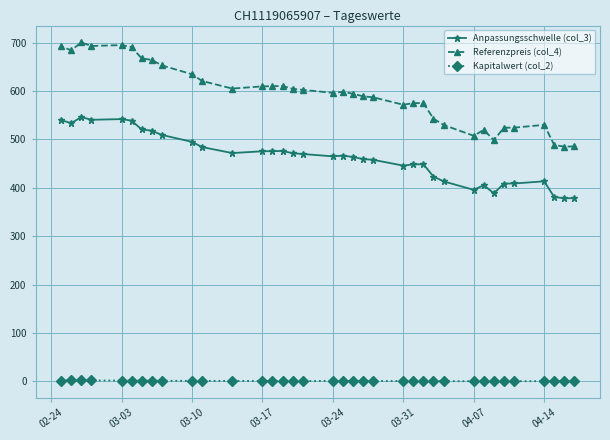

Which series has the largest range (max minus min)?

Referenzpreis (col_4)